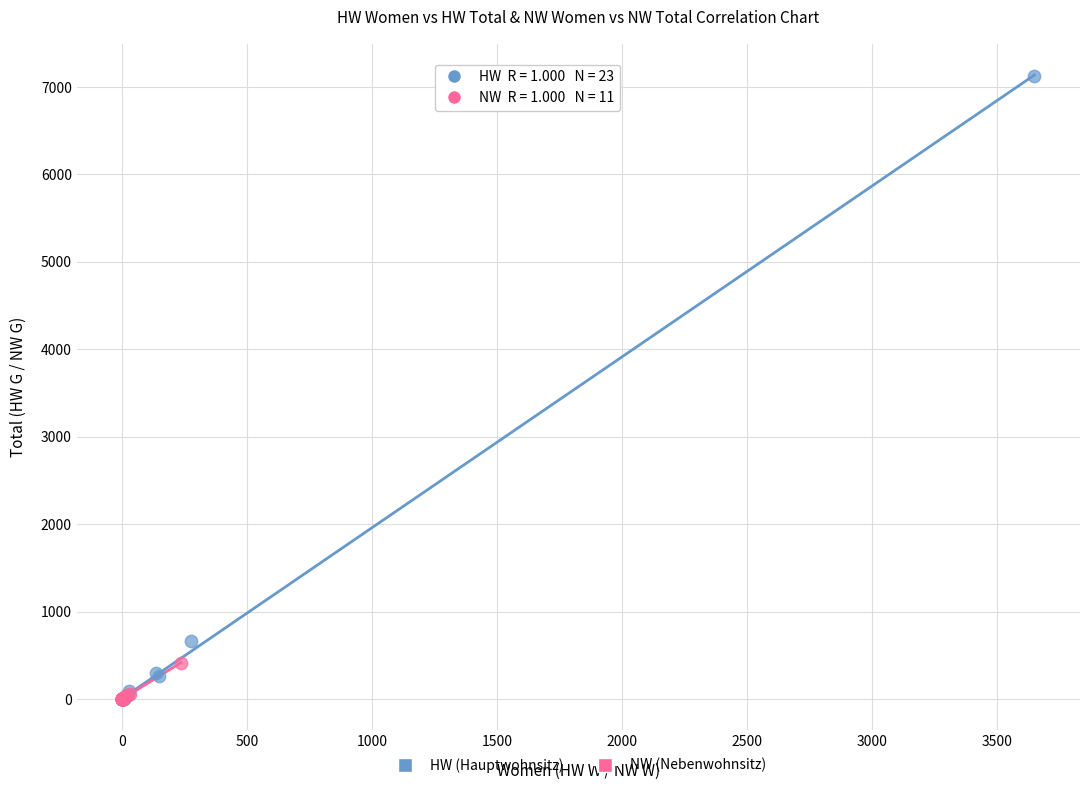

Which series contains the highest Y value?

HW (Hauptwohnsitz)